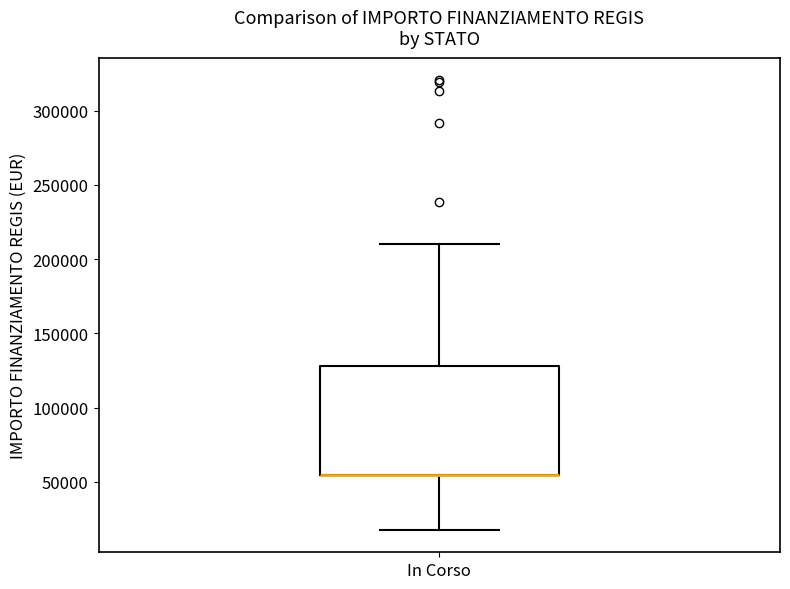

Where is the lower edge of the box for In Corso on the y-axis? The values are not printed on the chart, so give them approximately, as read against the axis.

55000